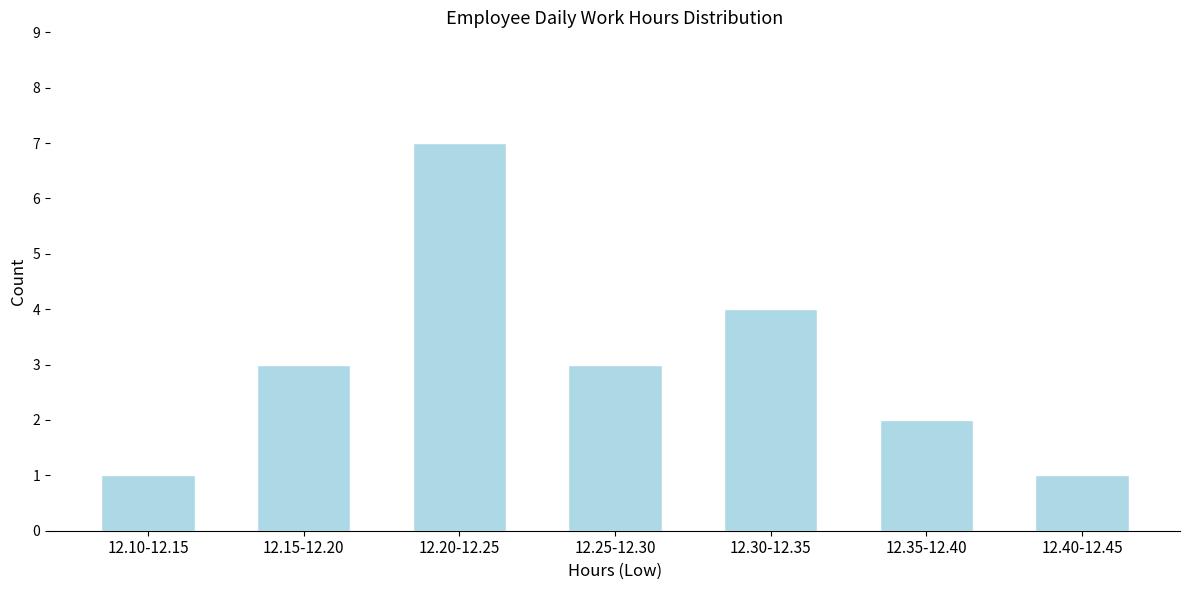

Reading left to right, what are all the values shown in this chart?

12.10-12.15=1	12.15-12.20=3	12.20-12.25=7	12.25-12.30=3	12.30-12.35=4	12.35-12.40=2	12.40-12.45=1